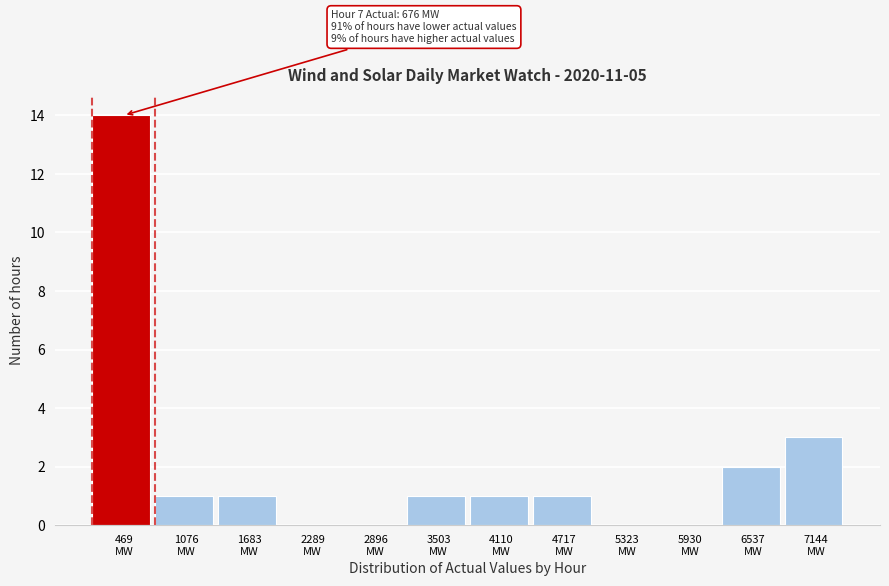

Which range on the x-axis has the tallest bar?

200 to 800